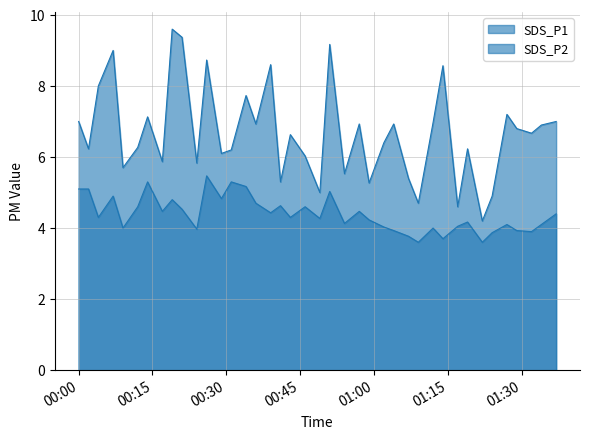

What is the difference between the highest and lowest values at 2022/05/22 00:54?

1.4